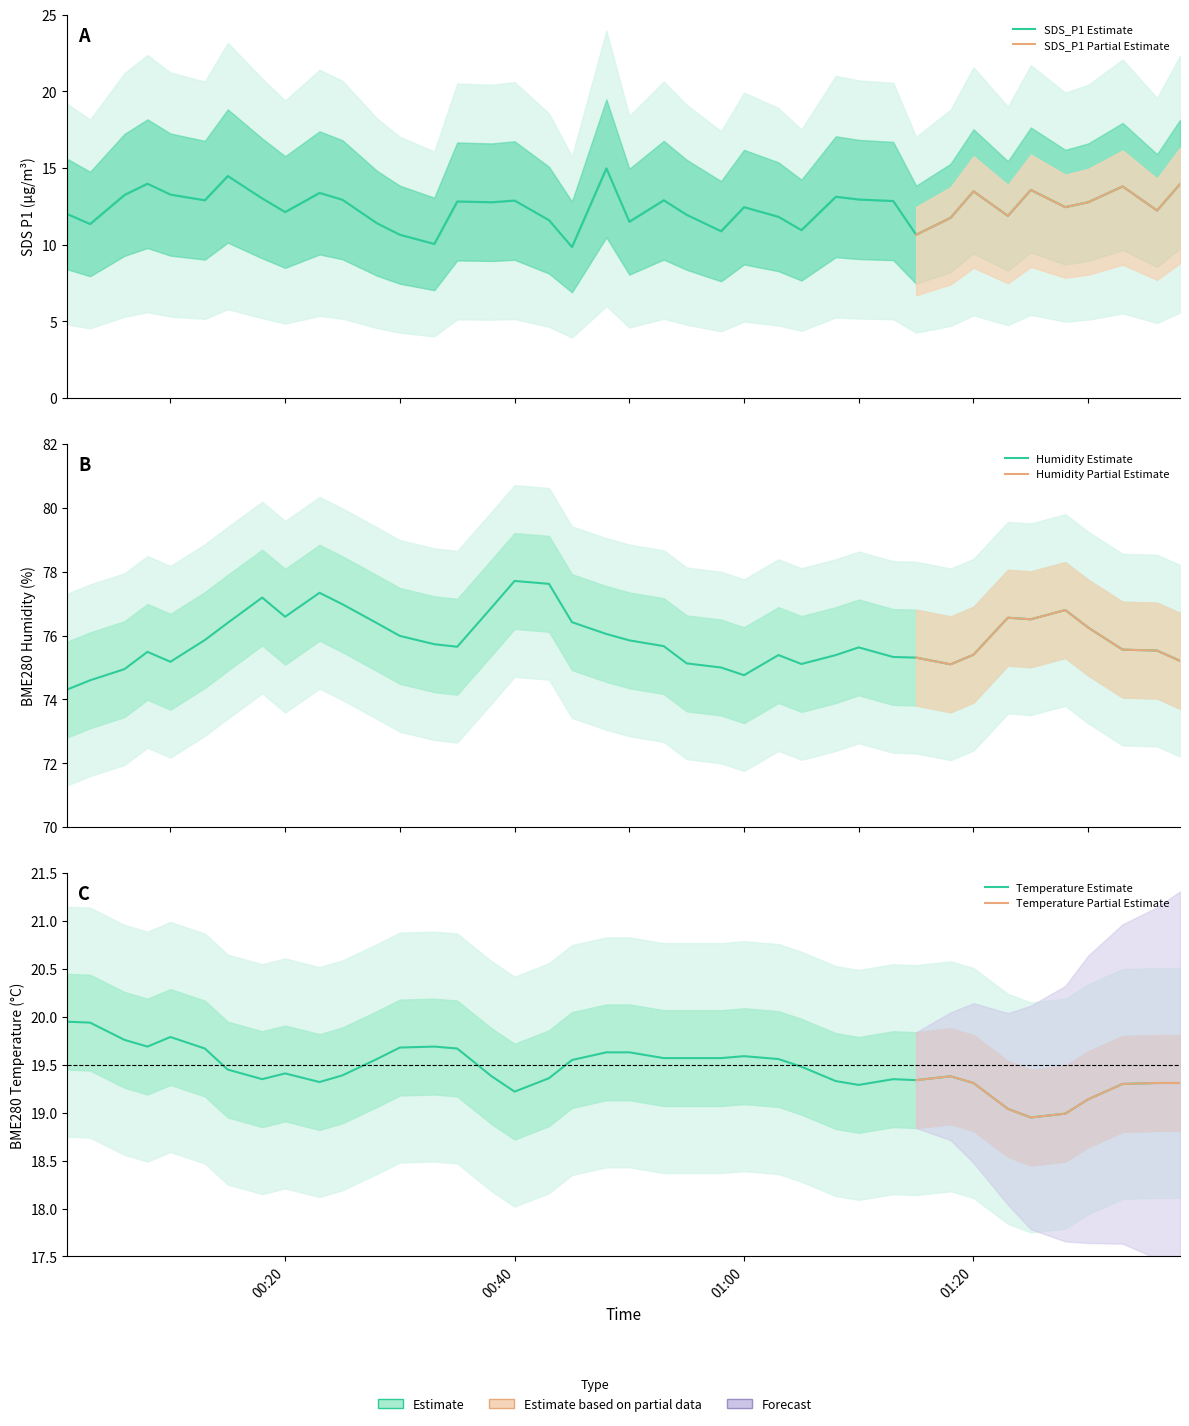

What is the sum of all BME280_temperature values?

778.5